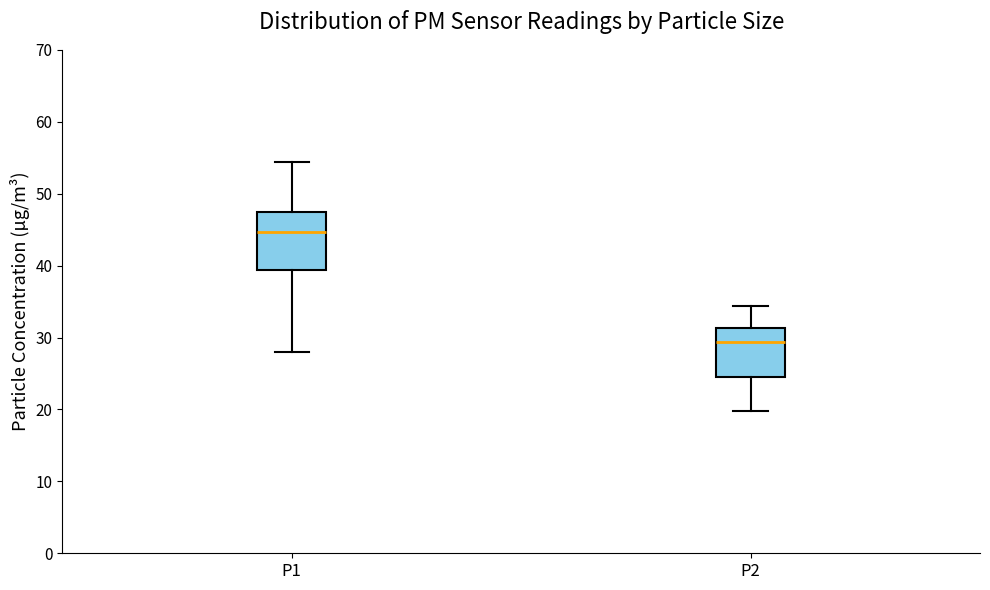

Which box has the lowest median line?

P2